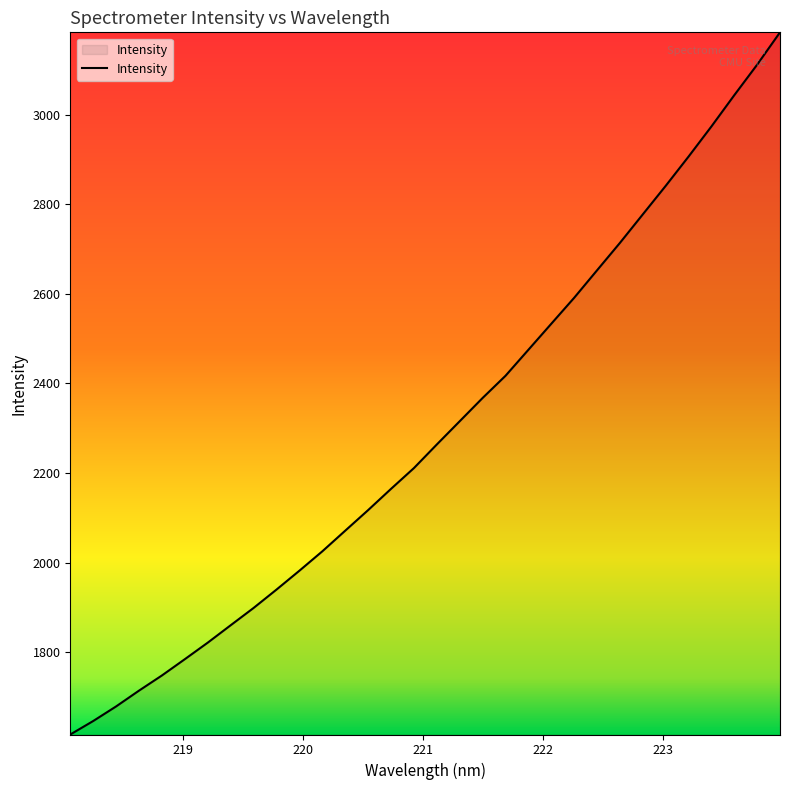

What is the greatest value displayed?

3184.5